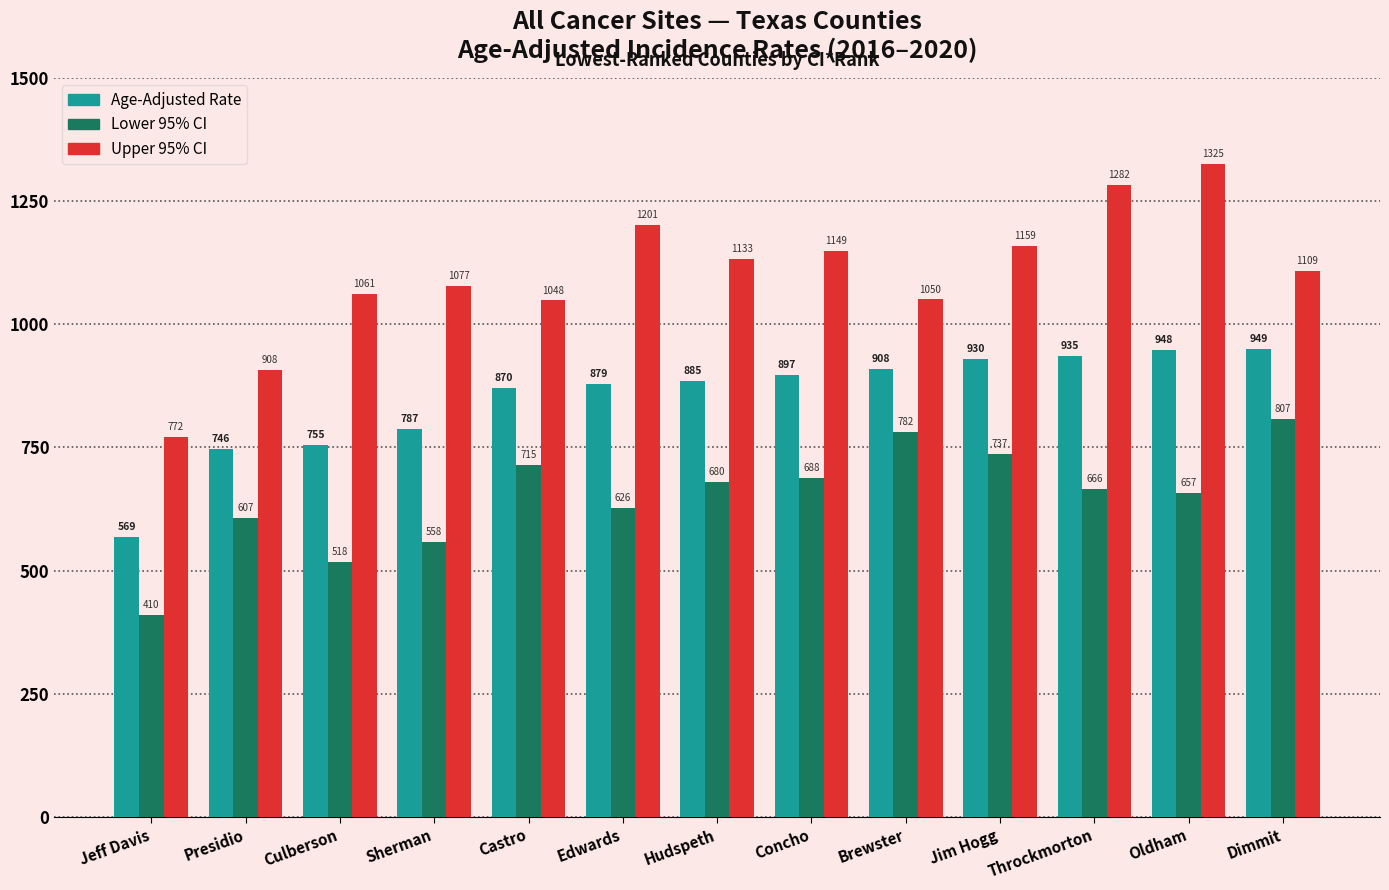

Which series has the largest range (max minus min)?

Upper 95% CI